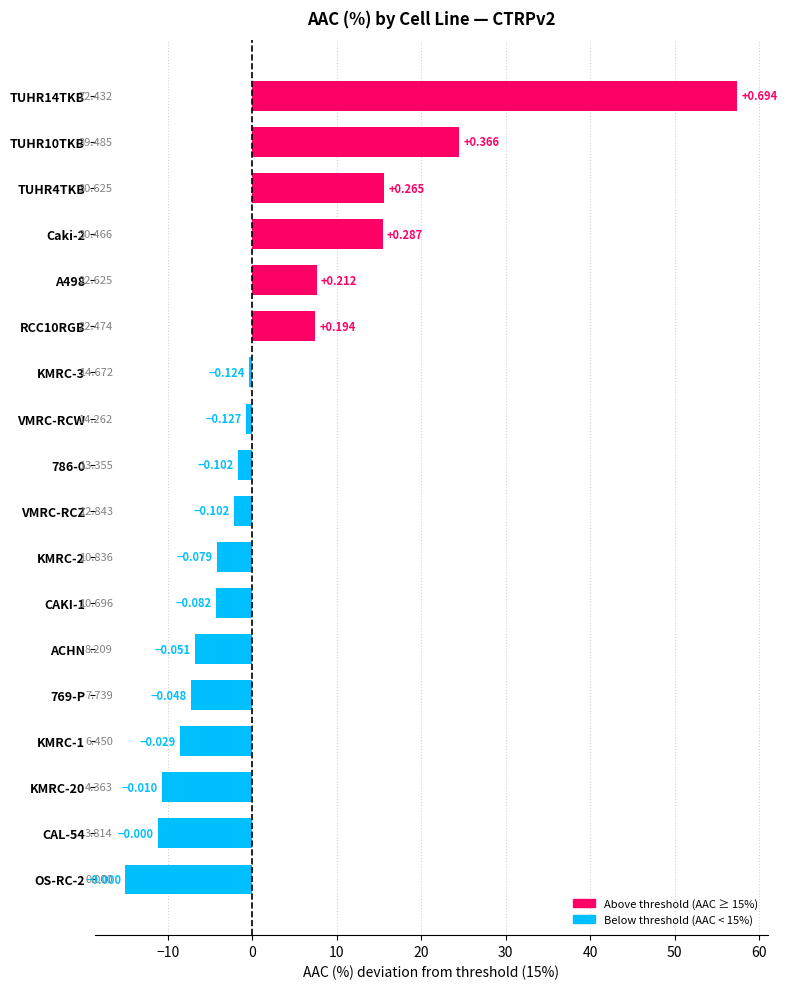

How many bars are there in total?

18